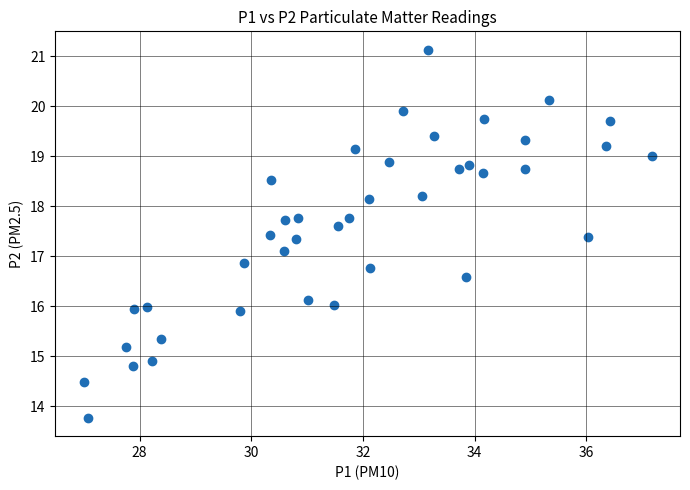

What is the range of Y values (max minus min)?

7.4